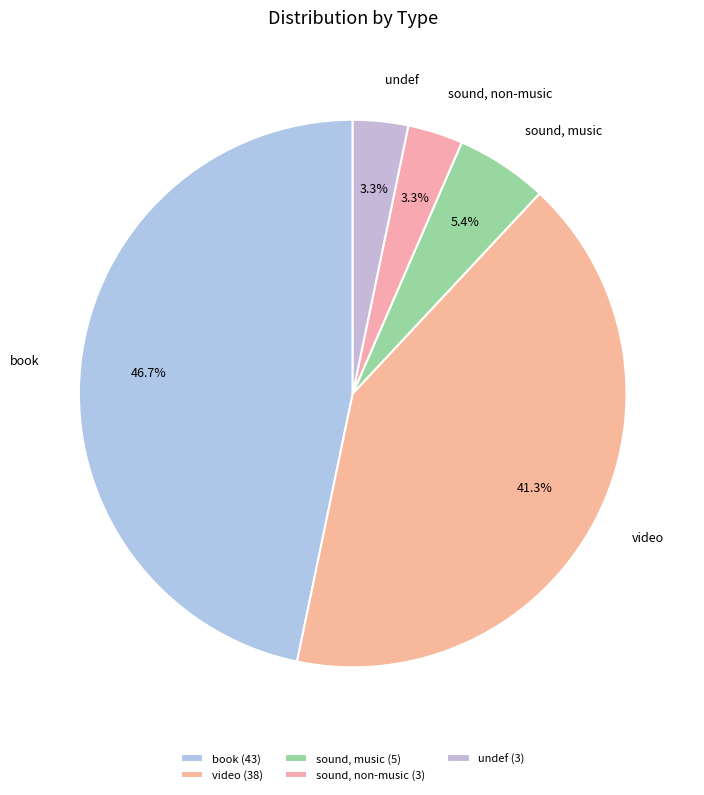

What percentage is the video slice, to the nearest percent?

41%